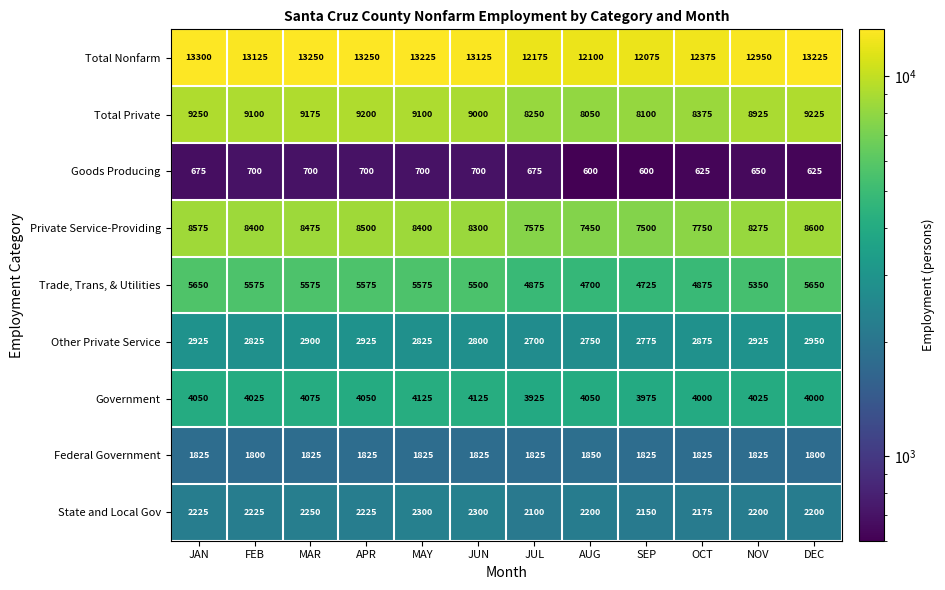

Which series has the widest spread of values?

Total Nonfarm